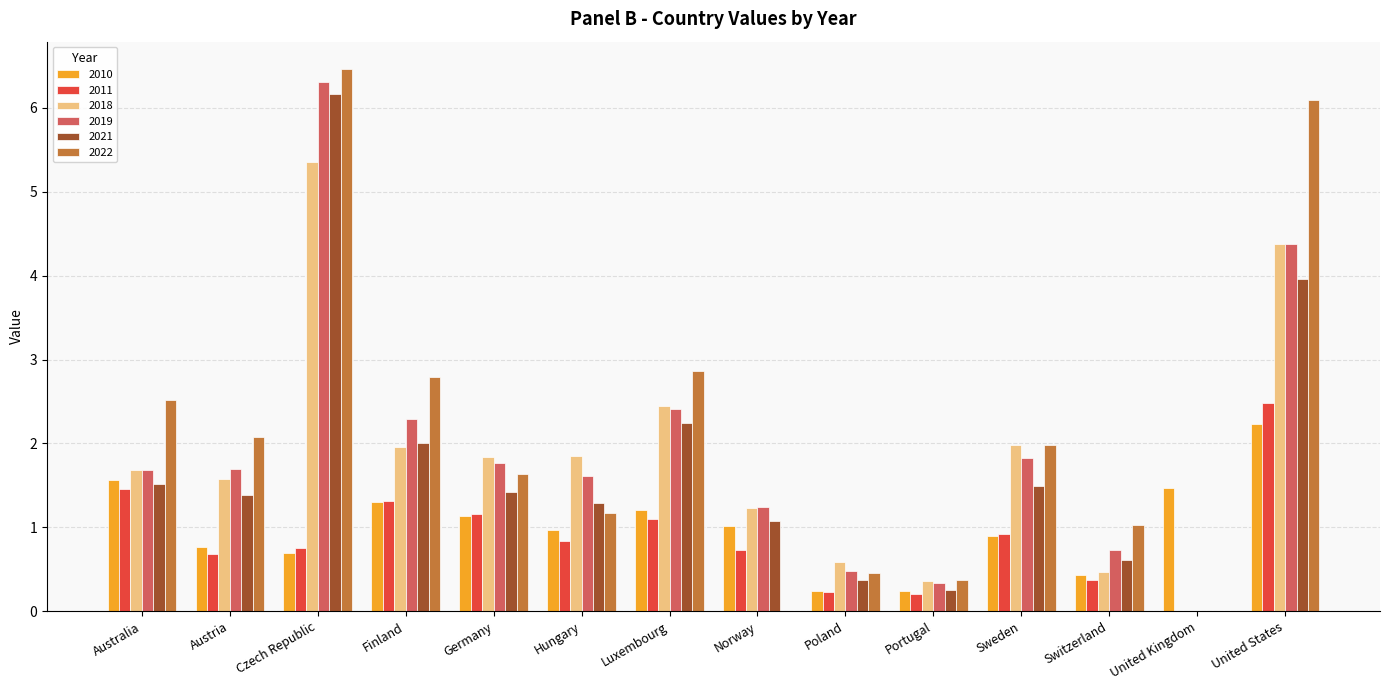

What is the sum of the 2021 values at Finland and Luxembourg?

4.2